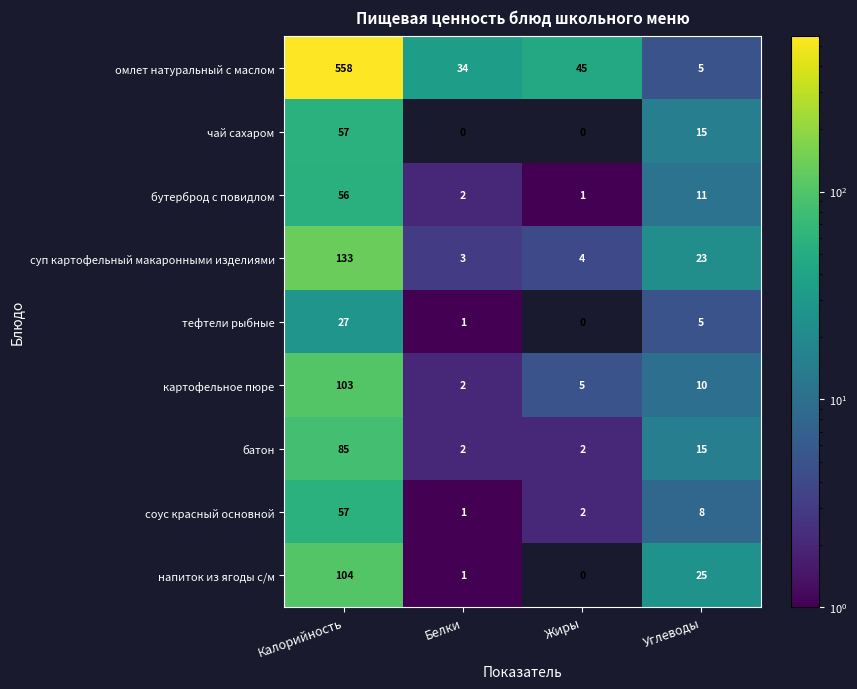

Between Калорийность and Углеводы, which series saw the biggest shift?

омлет натуральный с маслом